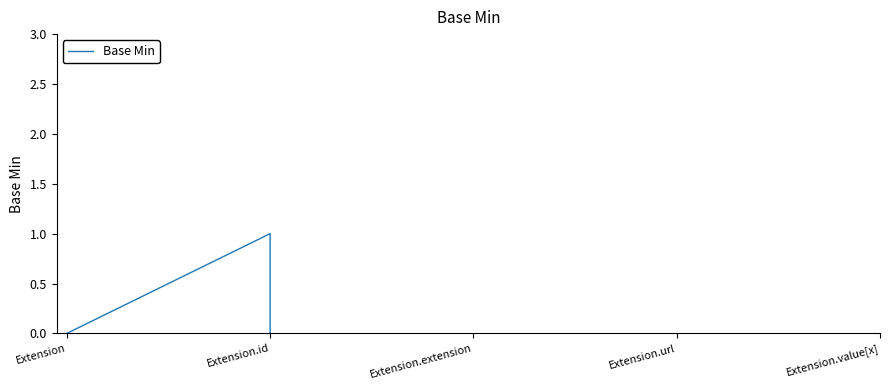

Is it true that the value at Extension.id is 0?

False